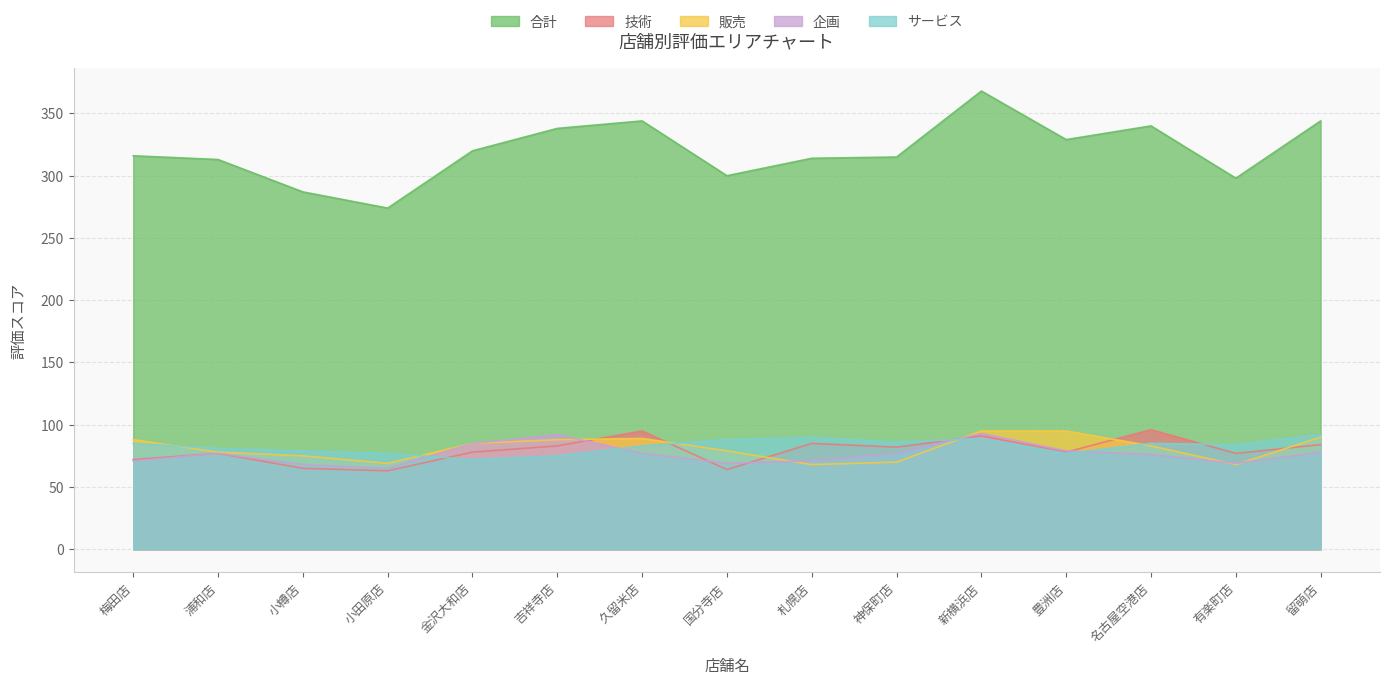

What is the label of the 1st point from the right?

留萌店